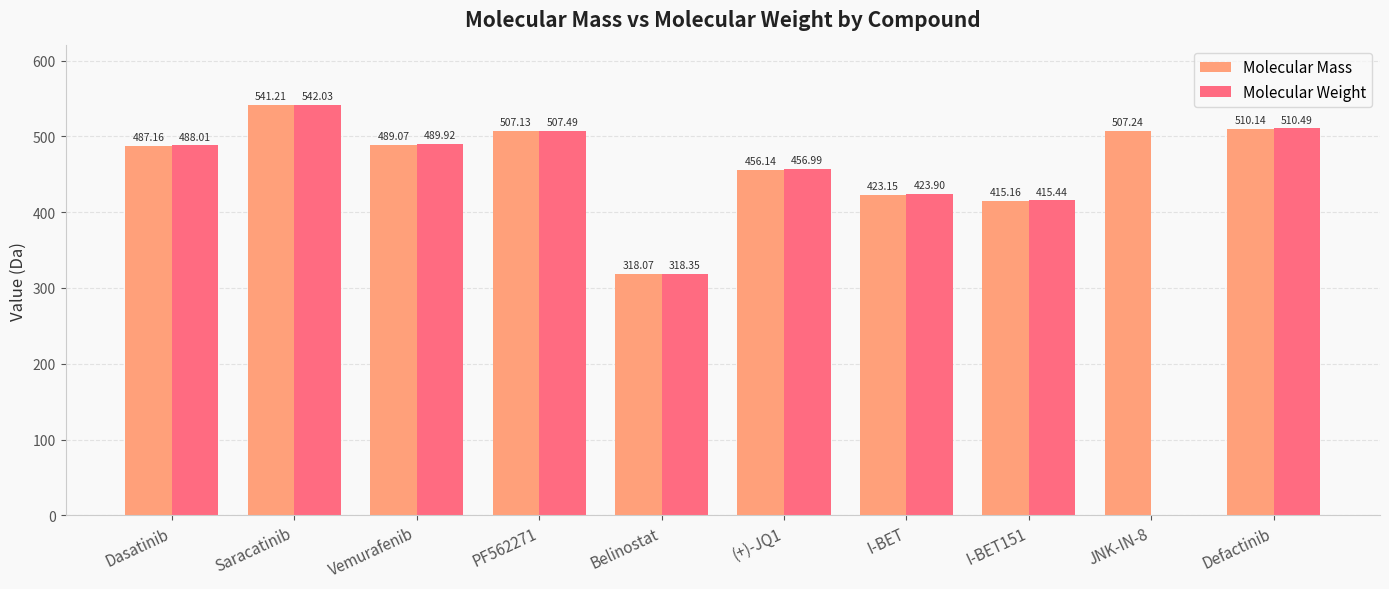

At which label does Molecular Mass reach its peak?

Saracatinib